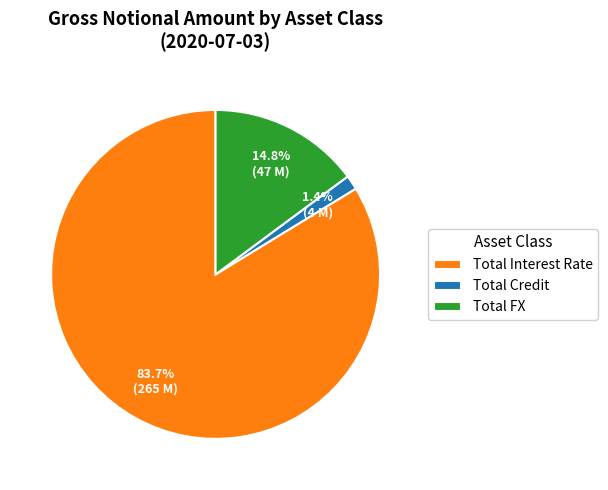

Between Total FX and Total Interest Rate, which is larger?

Total Interest Rate